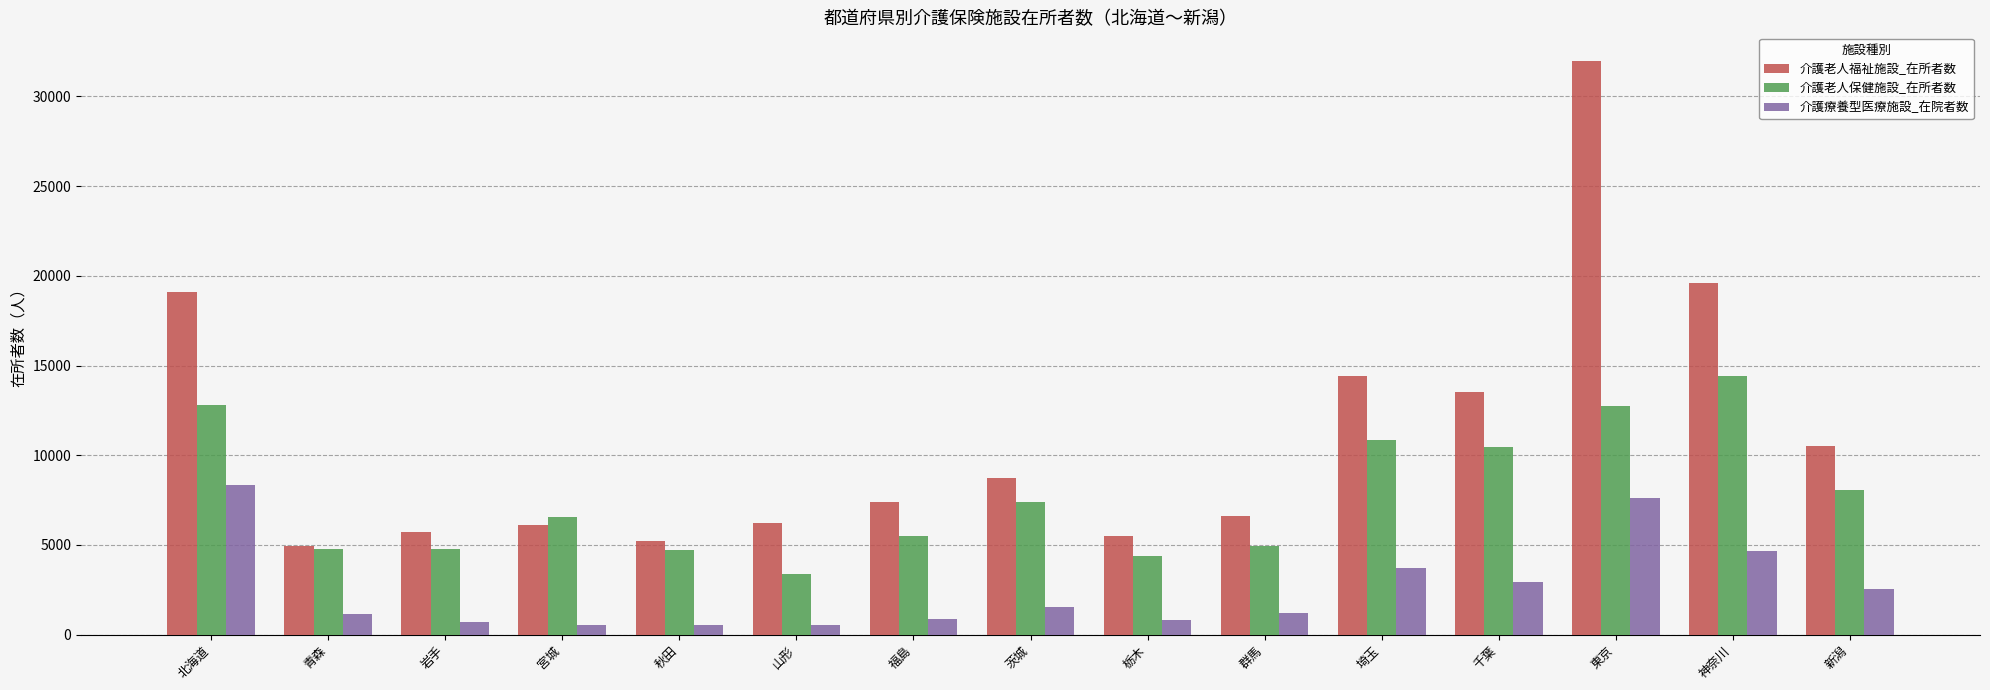

How many groups of bars are there?

15